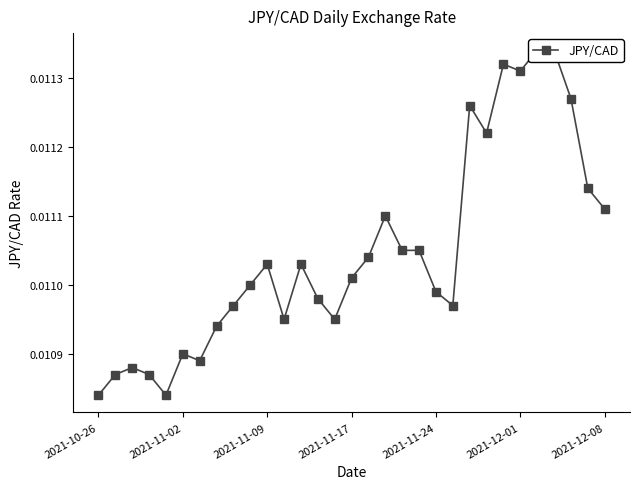

Where is the data nearest to the value 0?

2021-10-26